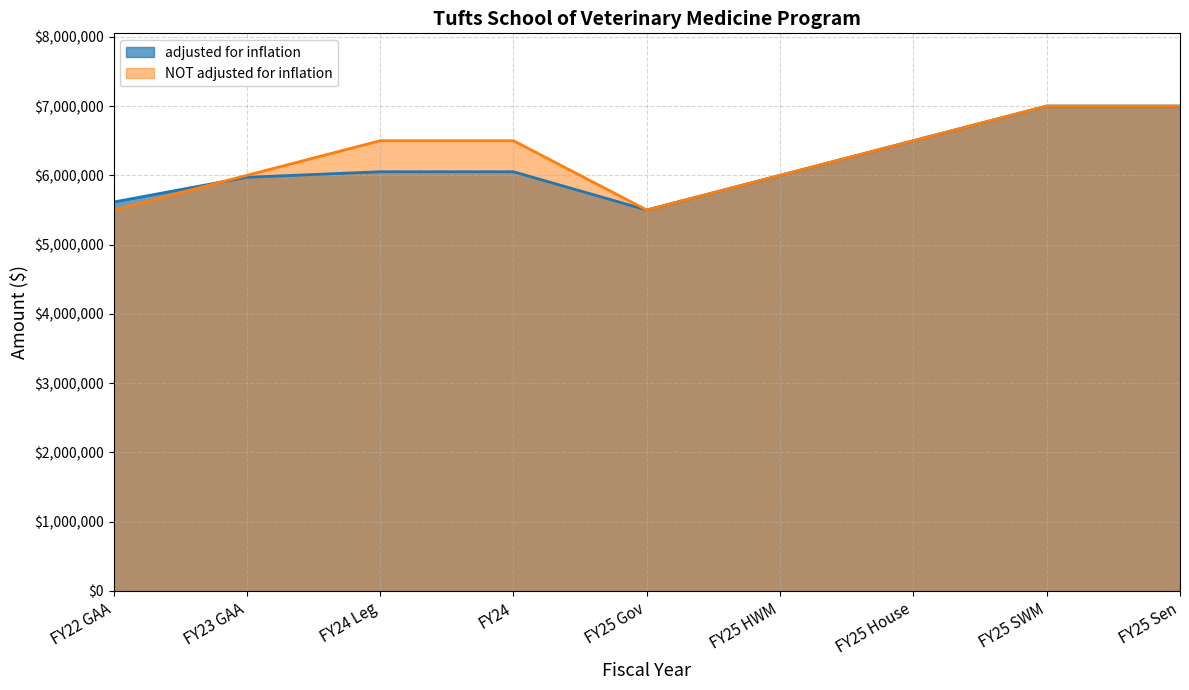

How many interior local valleys does the adjusted for inflation series have?

1